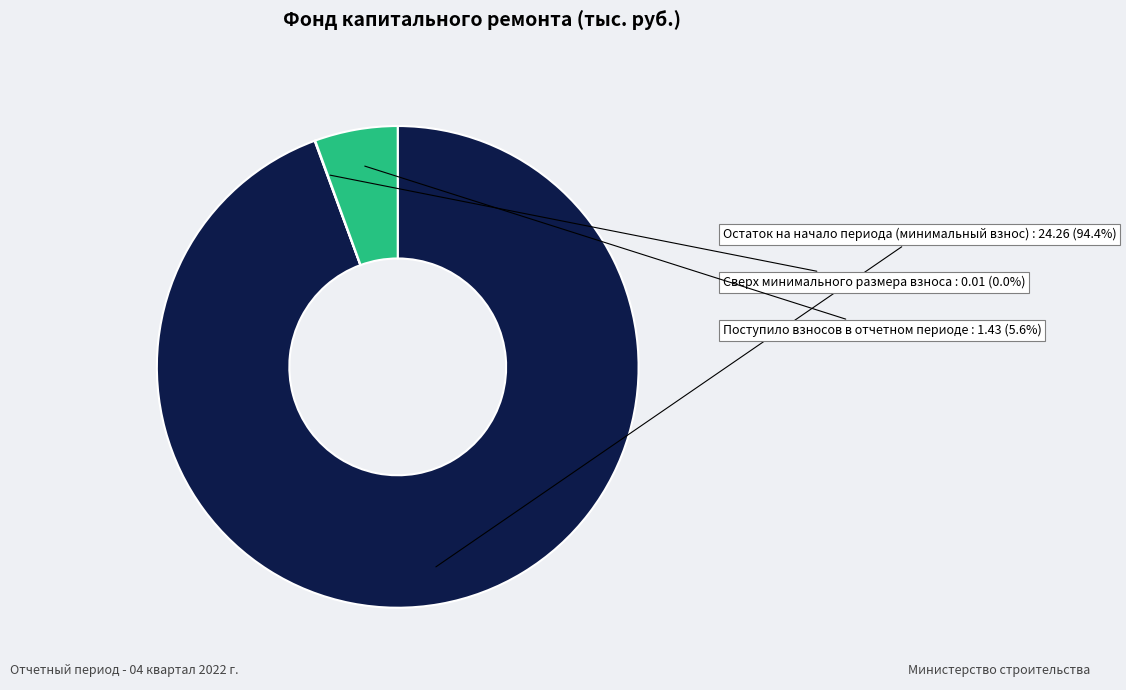

To the nearest percent, what is the average slice percentage?

33%